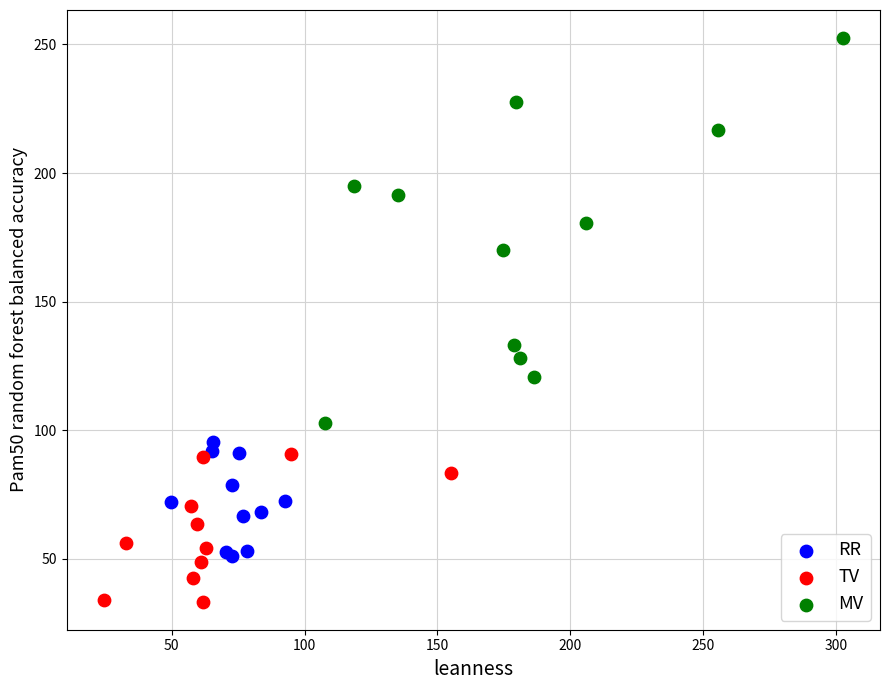

Which series reaches the maximum Y coordinate?

MV